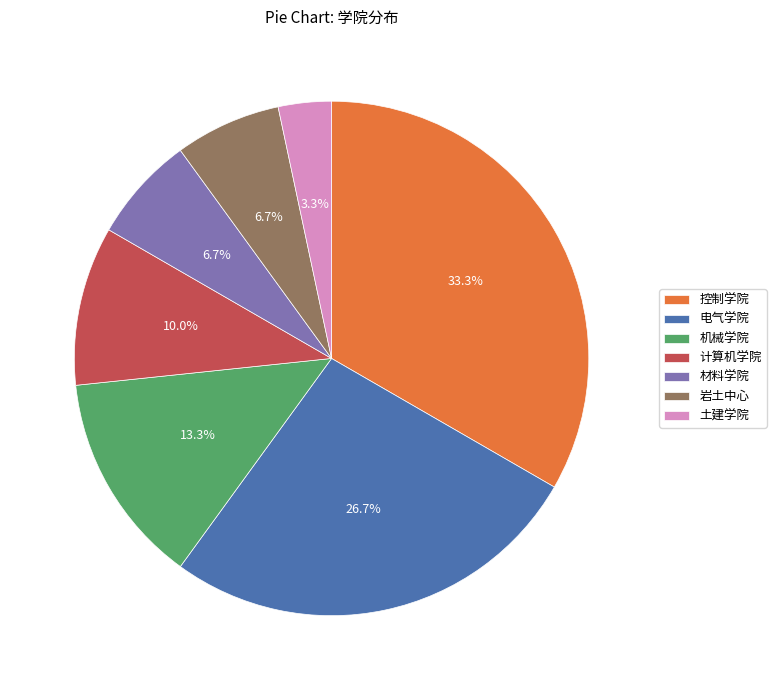

Which has a higher value, 电气学院 or 材料学院?

电气学院